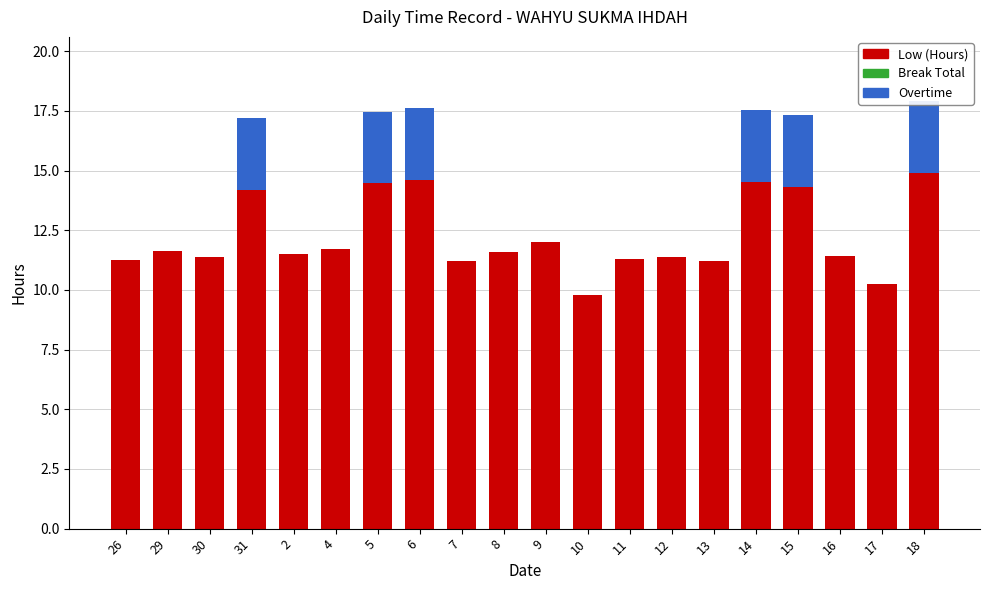

Does the chart contain any negative values?

No